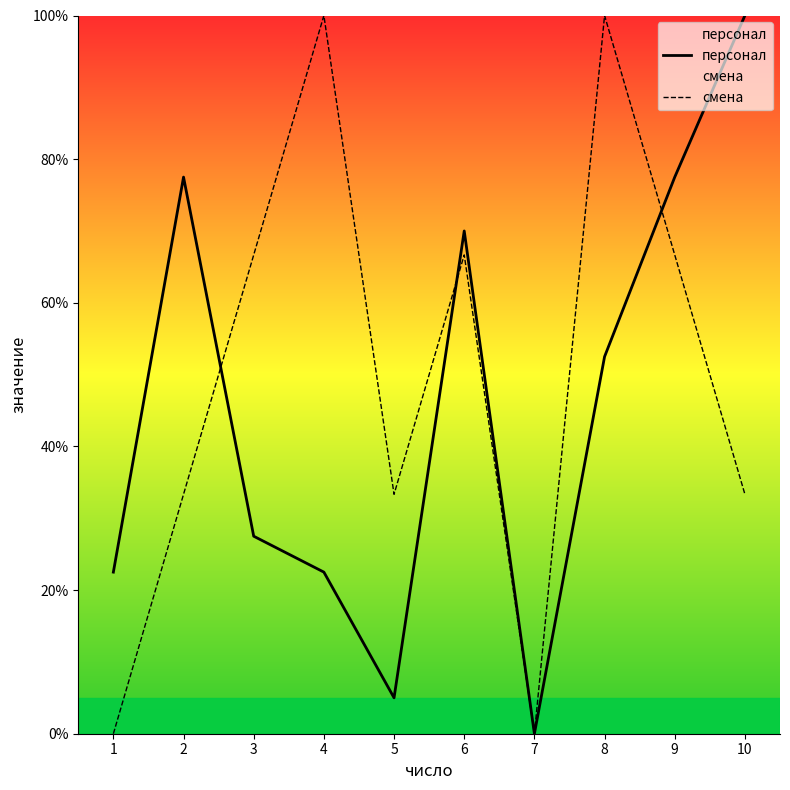

What are all the series names shown in the legend?

персонал, смена